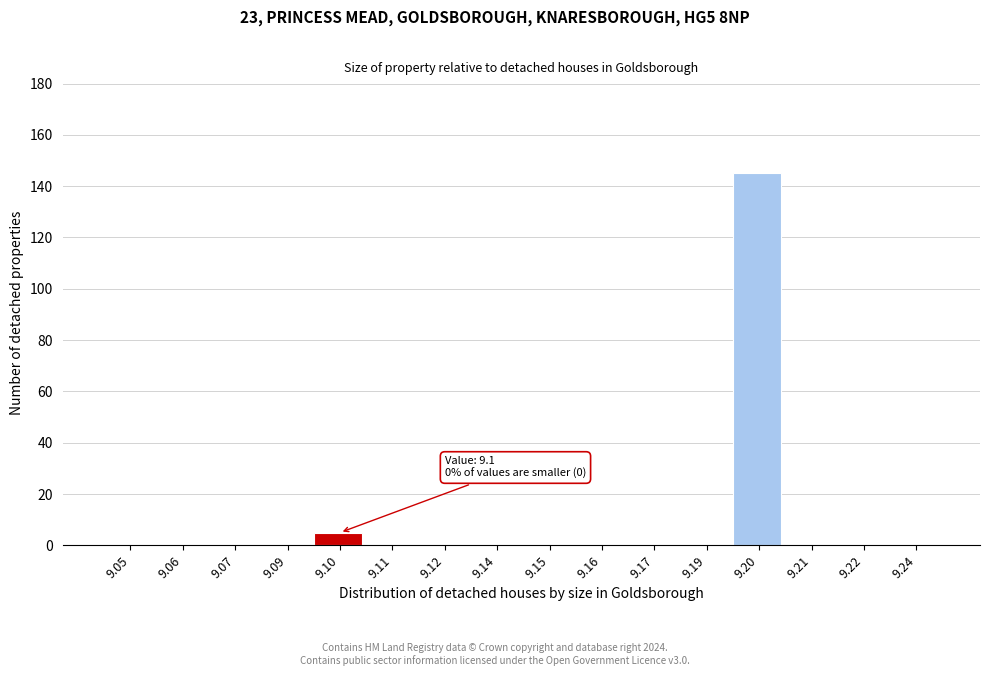

Reading left to right, what are all the values shown in this chart?

9.05=0	9.06=0	9.07=0	9.09=0	9.10=5	9.11=0	9.12=0	9.14=0	9.15=0	9.16=0	9.17=0	9.19=0	9.20=145	9.21=0	9.22=0	9.24=0